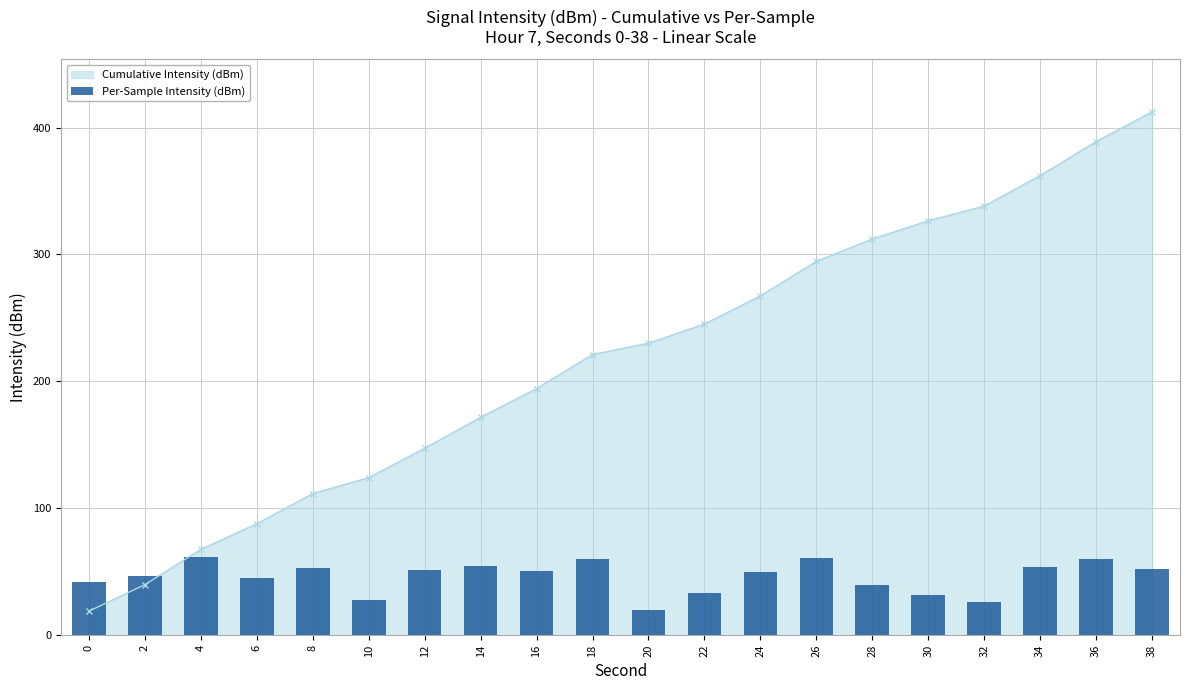

The chart shows a value of 67.5 at 0. True or false?

False